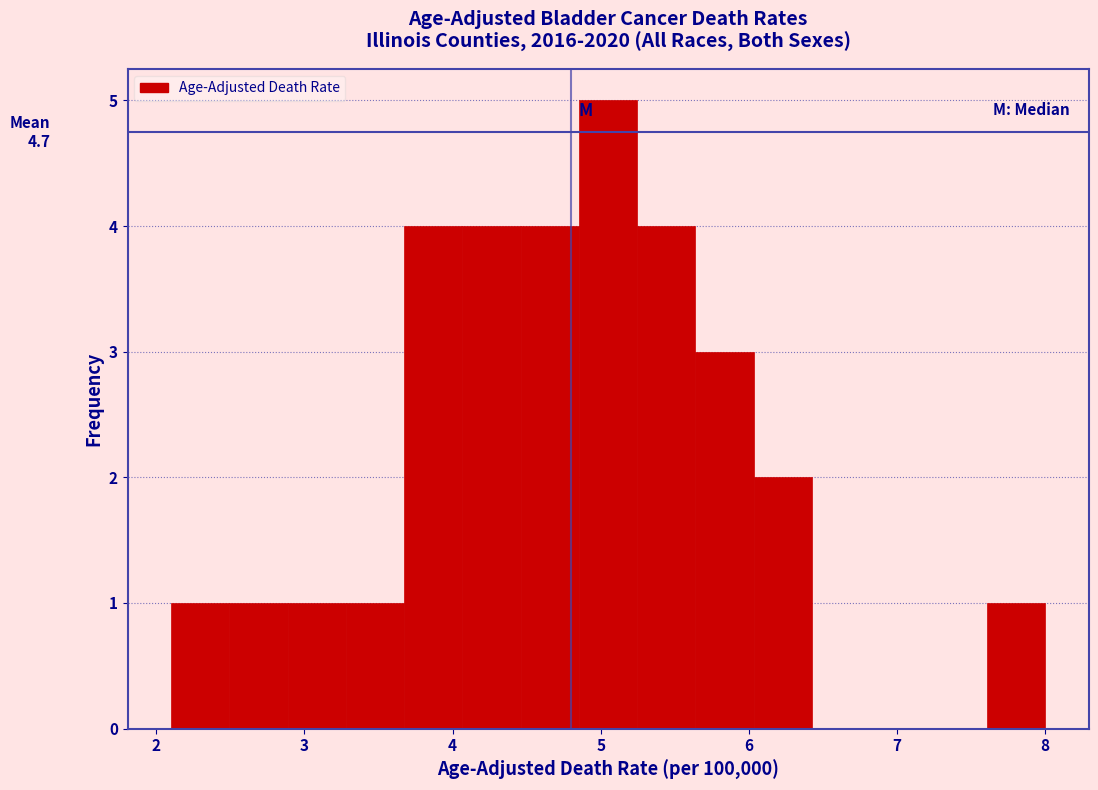

Read against the x-axis, roughly where is the centre of the tallest bar?

5.1